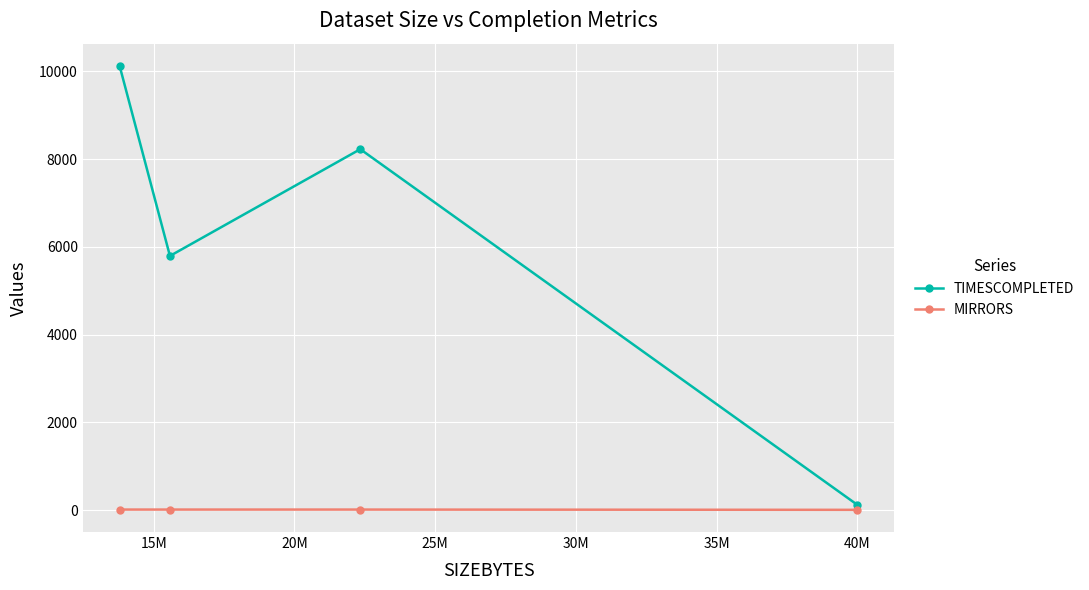

True or false: MIRRORS and TIMESCOMPLETED intersect in this chart.

False